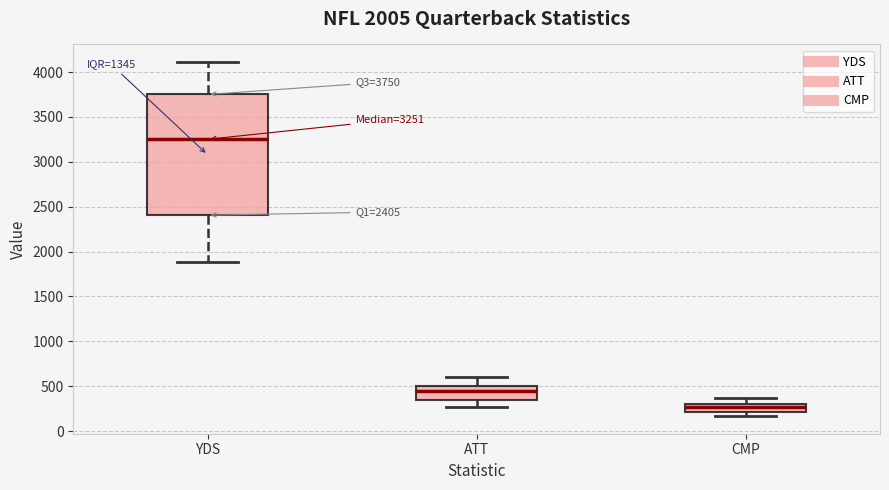

Which box is the tallest, from its lower edge to its upper edge?

YDS